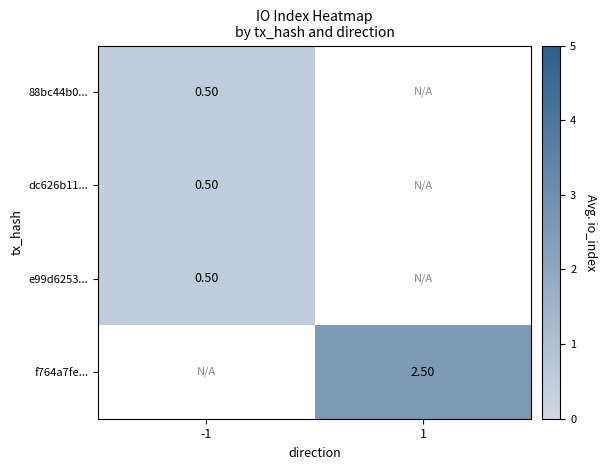

What is the smallest value displayed?

0.5